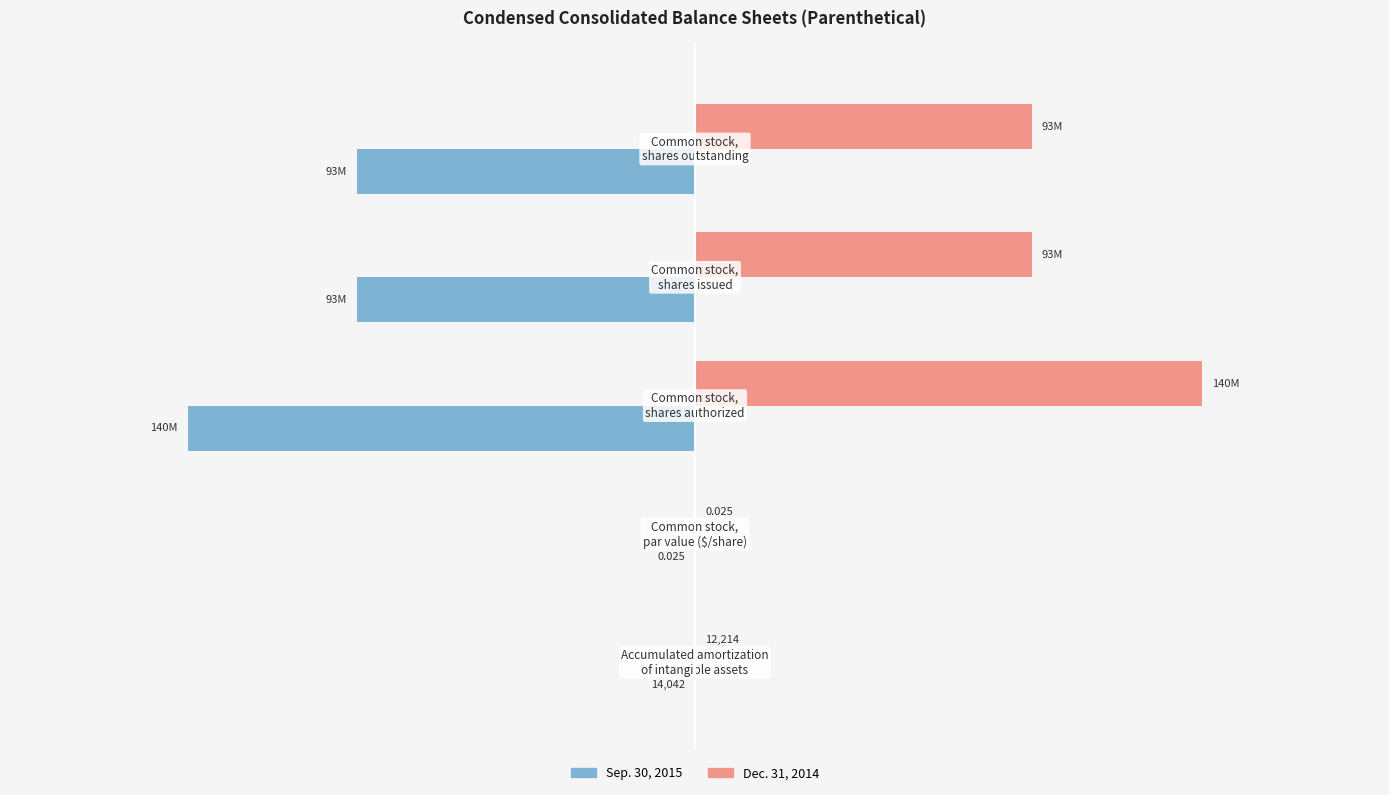

What are all the series names shown in the legend?

Sep. 30, 2015, Dec. 31, 2014